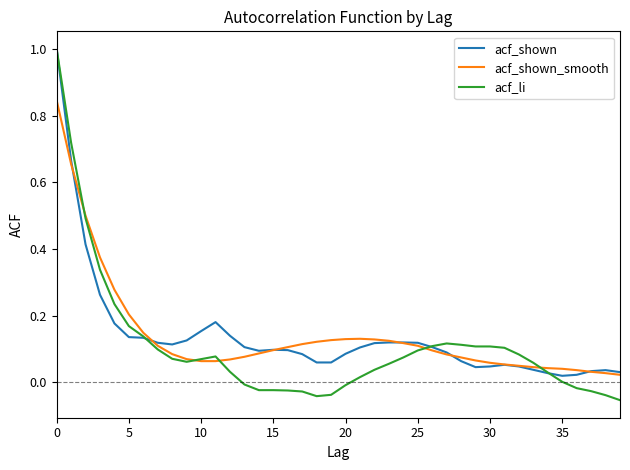

Which series has the largest range (max minus min)?

acf_li